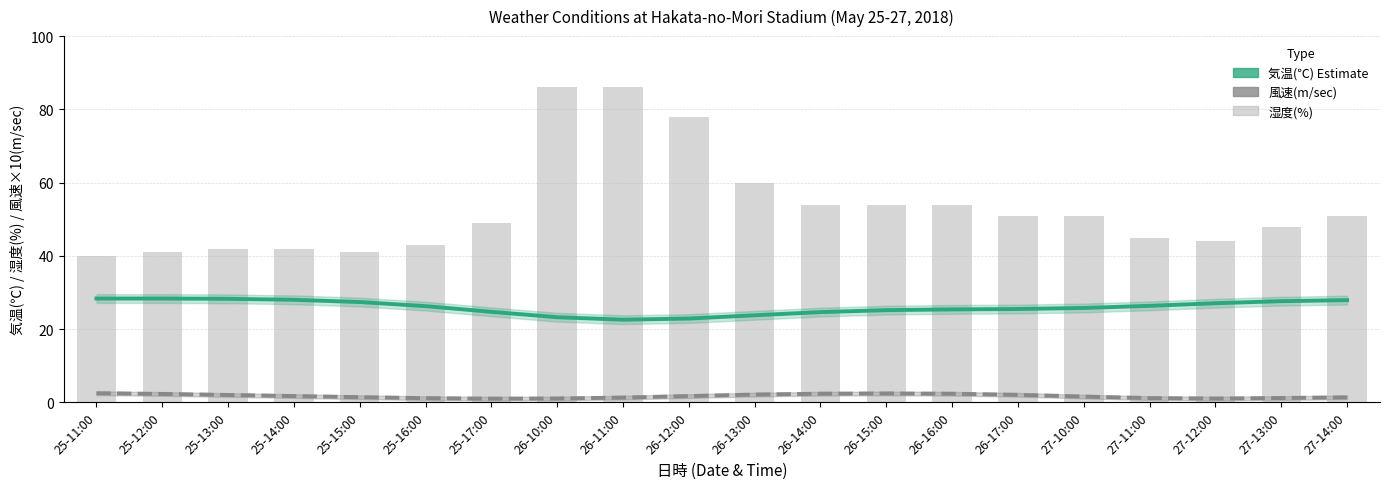

Rank the series by their average value, from lowest to highest.

風速(m/sec), 気温(℃), 湿度(%)